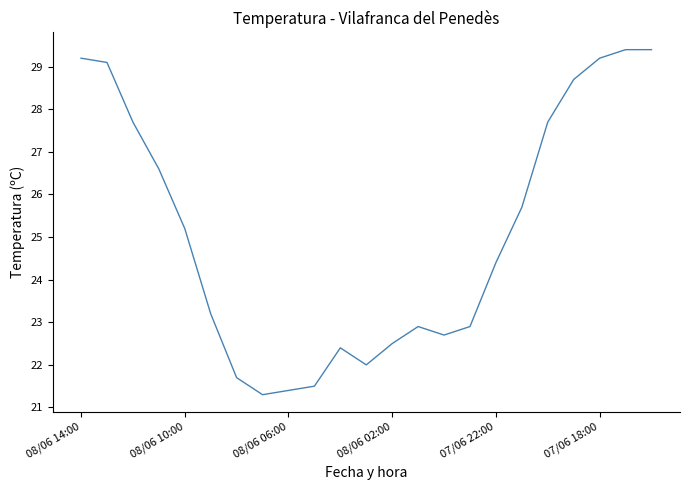

What is the difference between the second highest and minimum values?

8.1